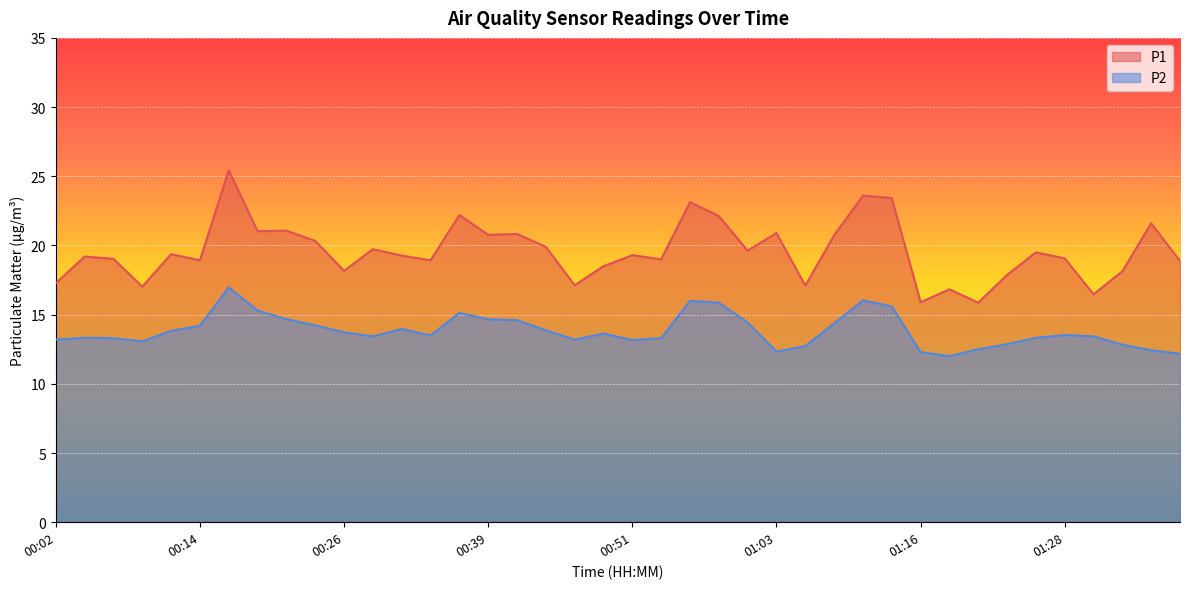

How many data points does each series have?

40